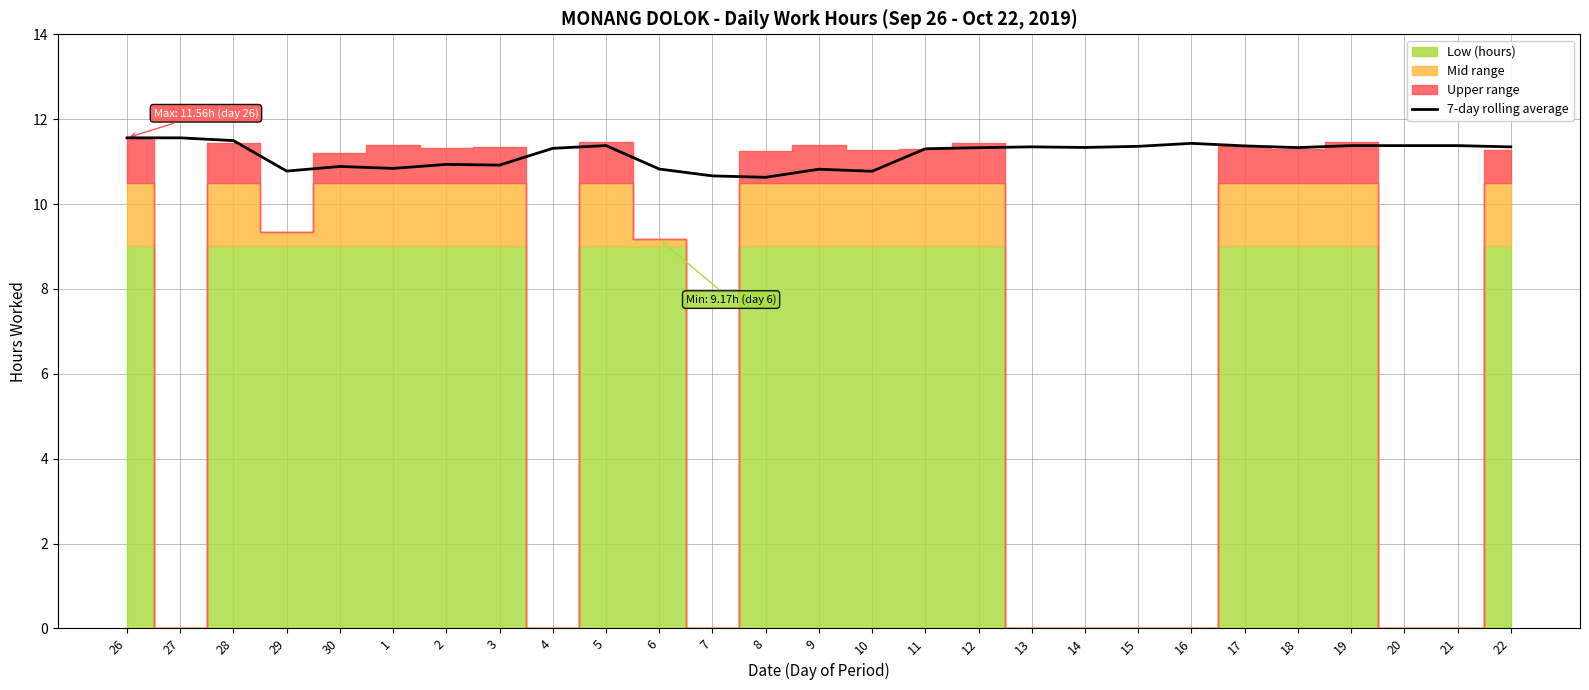

Is it true that the value at 26 is 11.6?

True